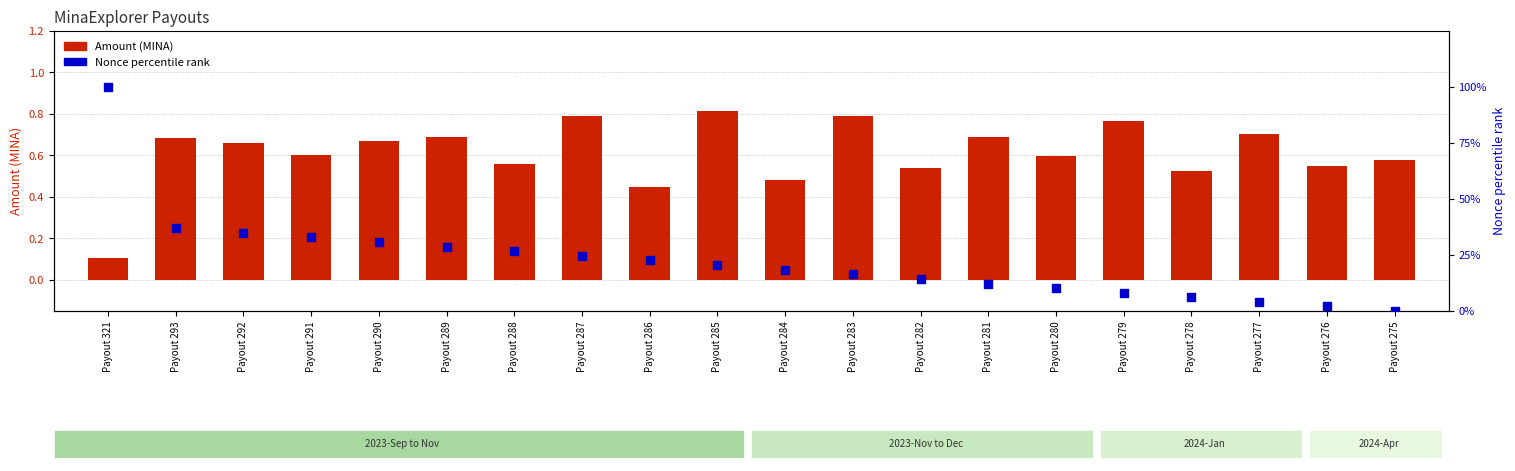

What is the total value across all series at Payout 275?

0.6